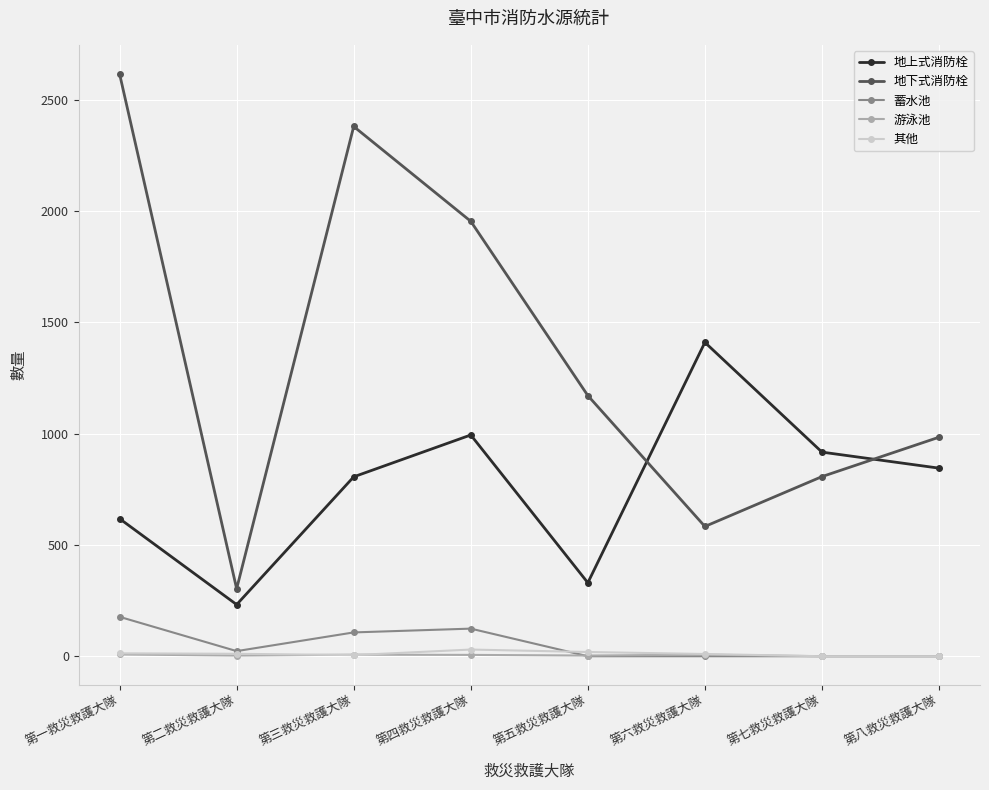

True or false: 地上式消防栓 and 蓄水池 cross at least once.

False